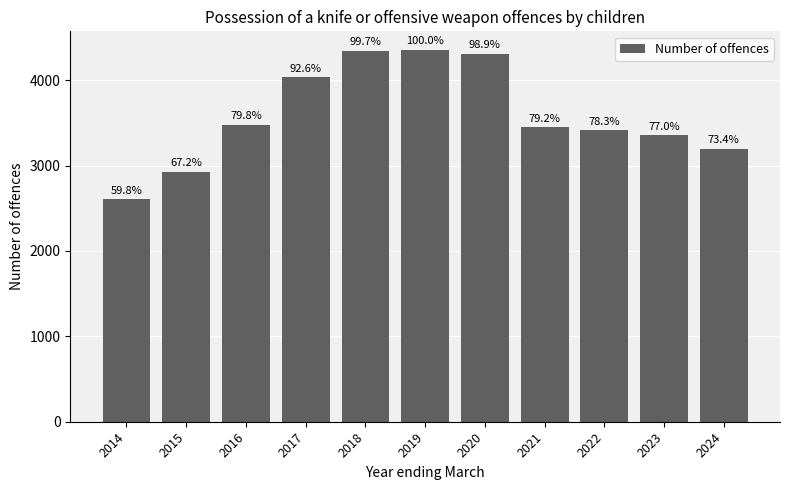

How many bars are there in total?

11